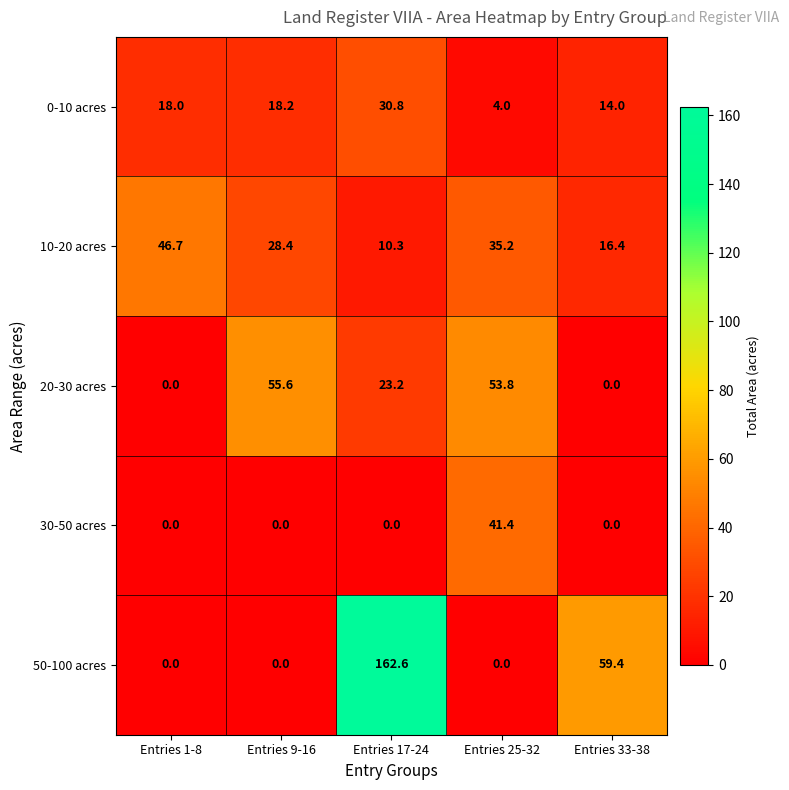

Which label corresponds to the largest value in the chart?

Entries 17-24